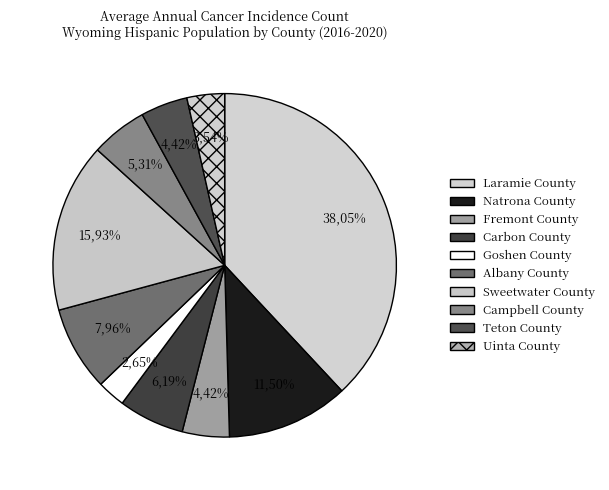

The Campbell County slice represents 17% of the pie. True or false?

False